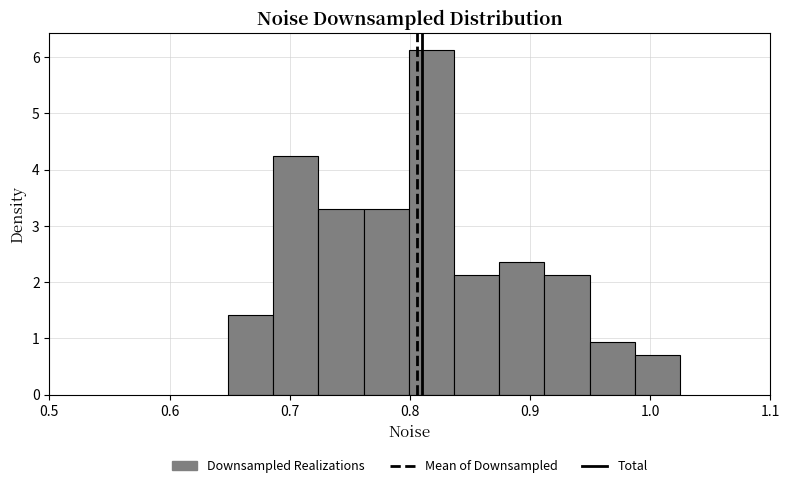

Read against the x-axis, roughly where is the centre of the tallest bar?

0.82